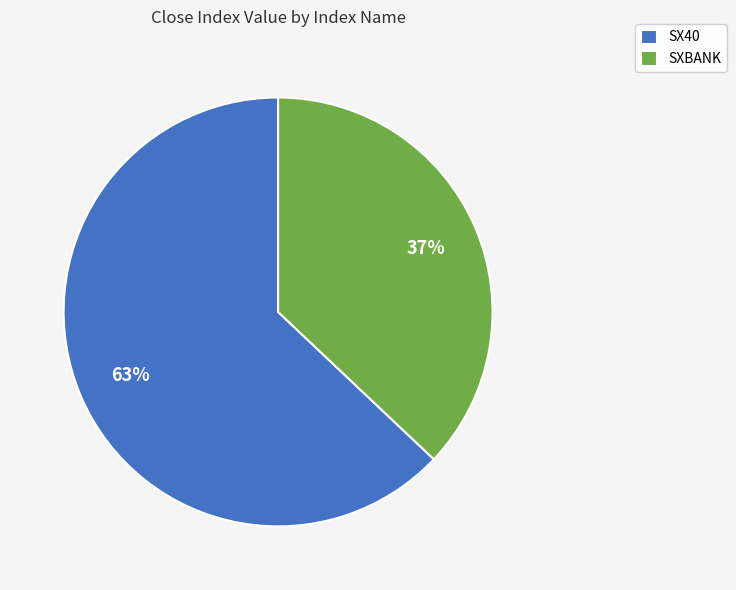

Count the number of slices in the pie.

2